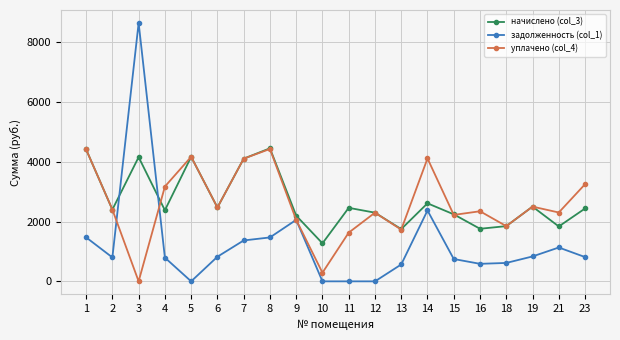

Where do задолженность (col_1) and начислено (col_3) first cross each other?

2 and 3